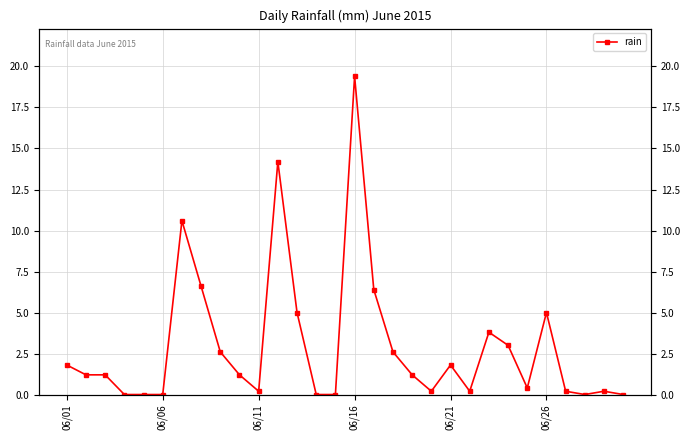

The chart shows a value of 0.1 at 24. True or false?

False